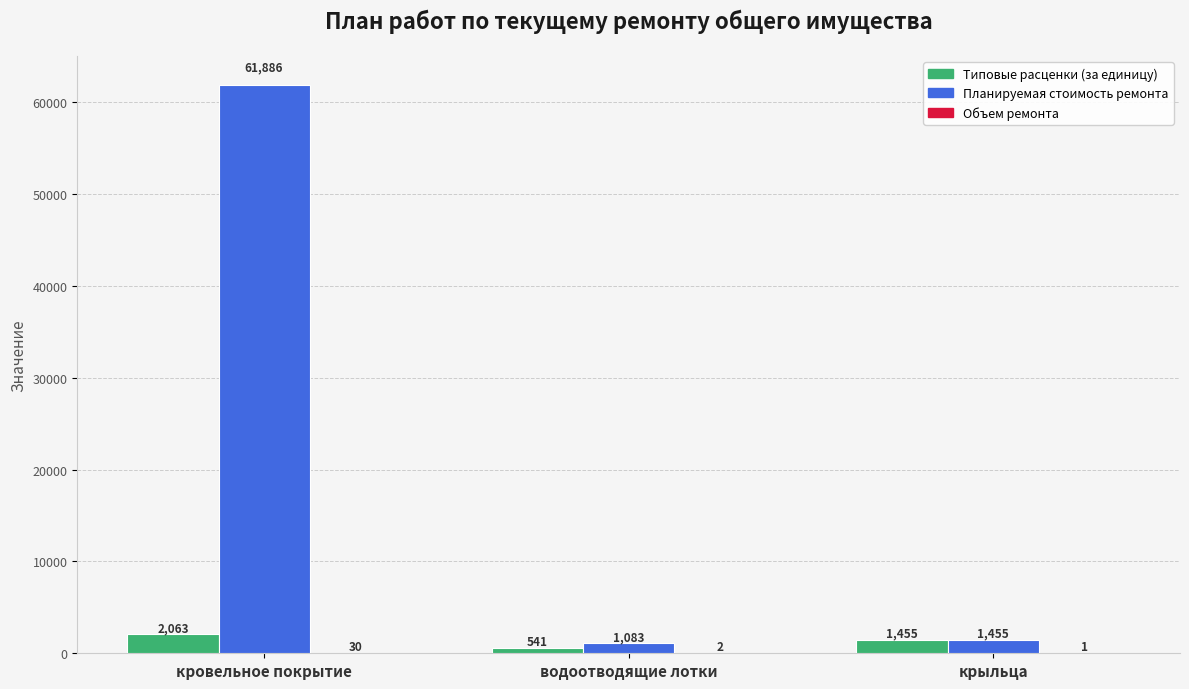

What is the highest value of the Планируемая стоимость ремонта series?

61885.5